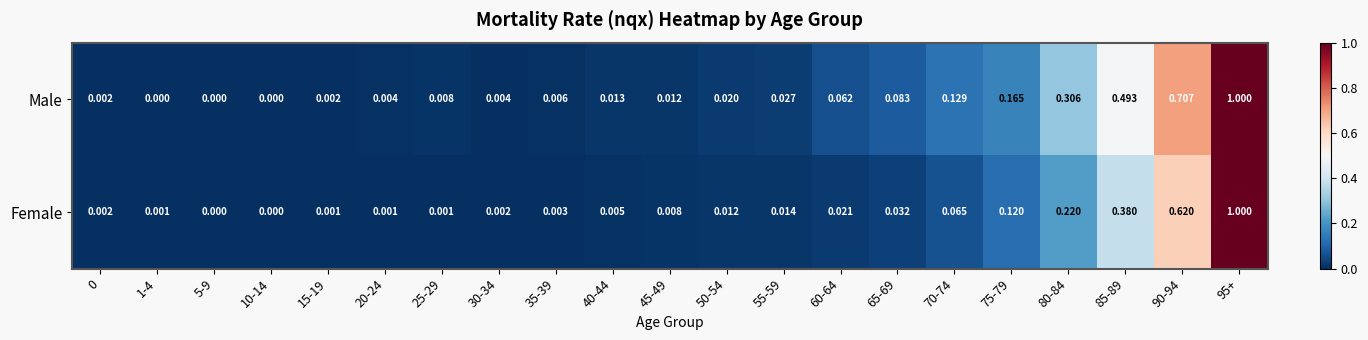

What is the maximum value shown in the chart?

1.0